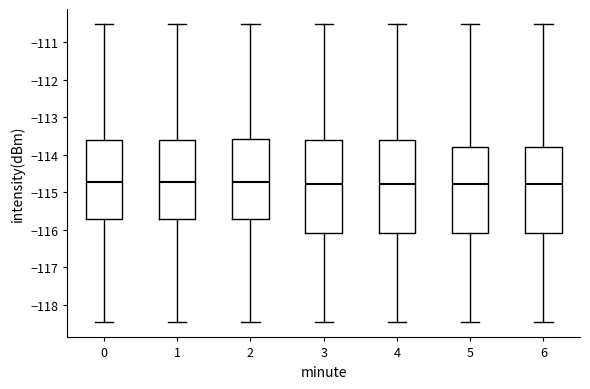

Reading left to right, transcribe this box plot: for each box, give where its median line is, the range the box spans, and where its two whiskers end, as read against the y-axis. The values are not printed on the chart, so give them approximately, as read against the axis.

0: median -114.7, box -115.7 to -113.6, whiskers -118.5 to -110.5
1: median -114.7, box -115.7 to -113.6, whiskers -118.5 to -110.5
2: median -114.7, box -115.7 to -113.6, whiskers -118.5 to -110.5
3: median -114.8, box -116.1 to -113.6, whiskers -118.5 to -110.5
4: median -114.8, box -116.1 to -113.6, whiskers -118.5 to -110.5
5: median -114.8, box -116.1 to -113.8, whiskers -118.5 to -110.5
6: median -114.8, box -116.1 to -113.8, whiskers -118.5 to -110.5